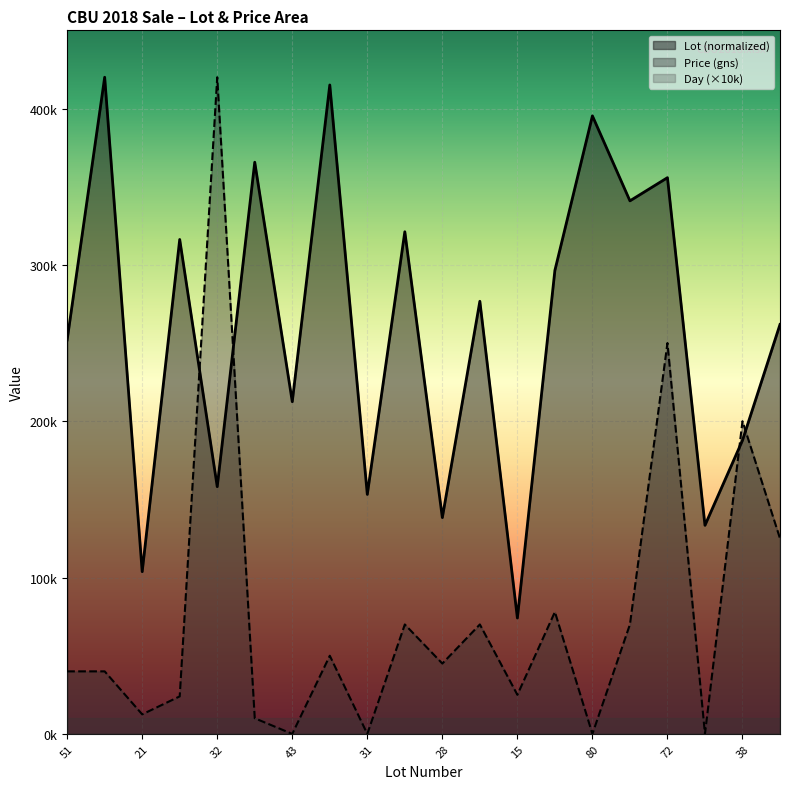

How many data points does each series have?

20